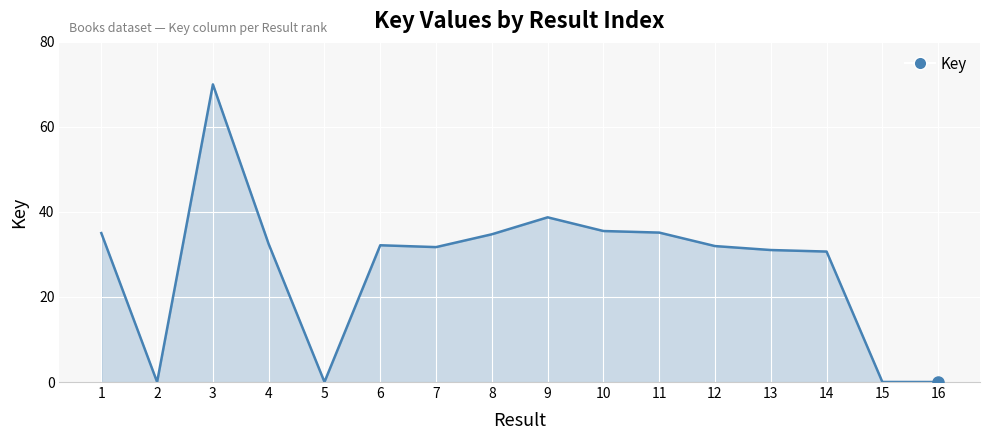

Which label corresponds to the largest value in the chart?

3